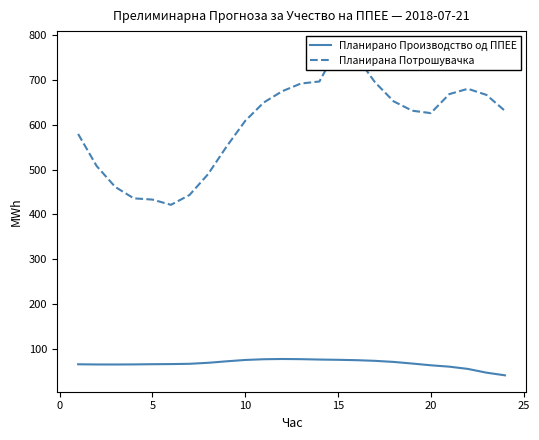

What is the minimum value for Планирано Производство од ППЕЕ?

40.2